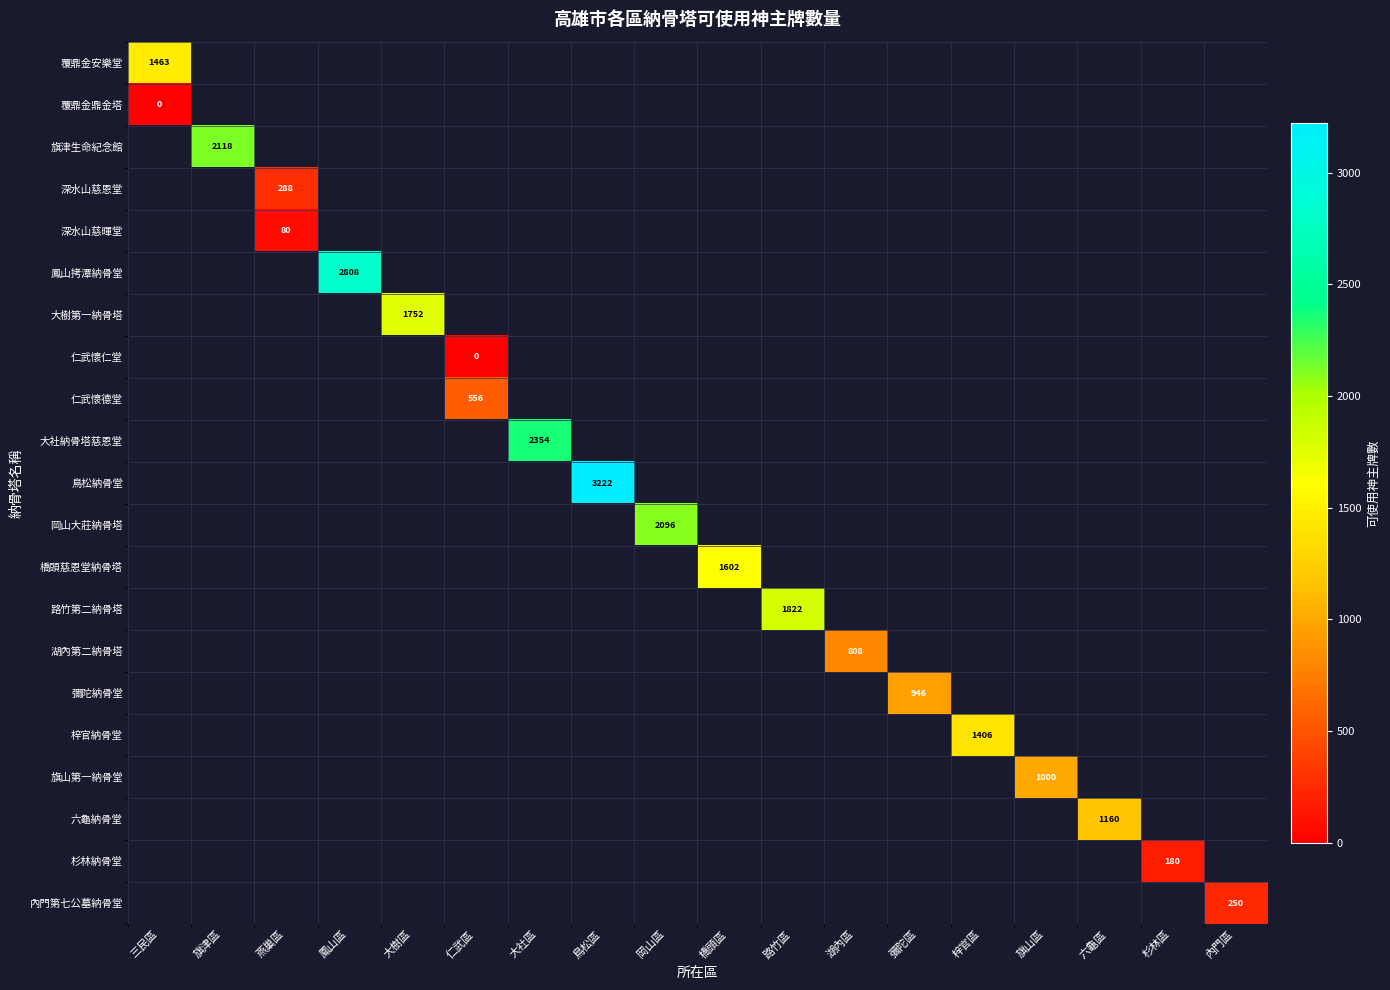

True or false: 杉林納骨堂 has a value of 180 at 杉林區.

True